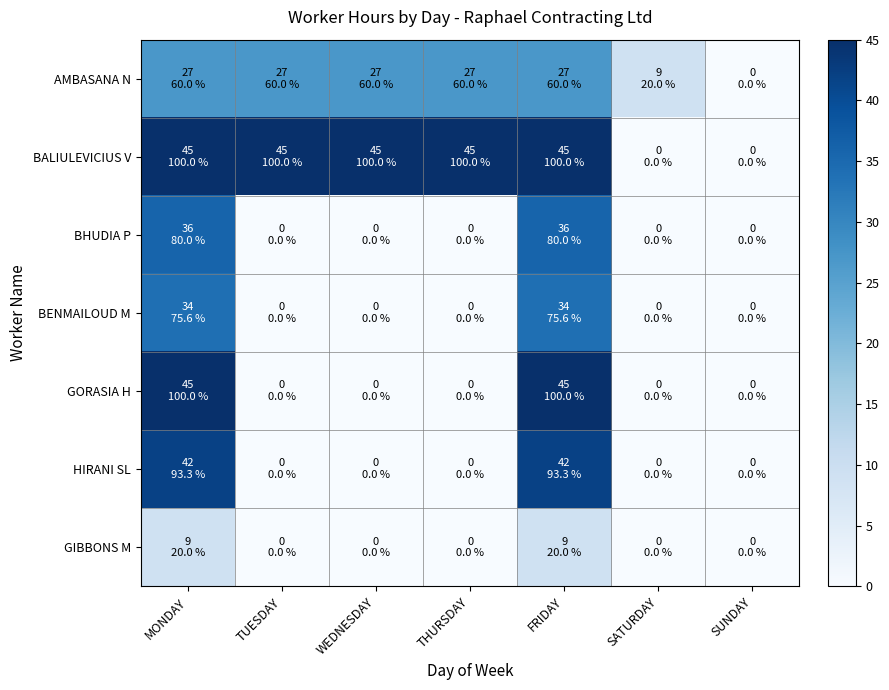

Which series changed the most between SATURDAY and SUNDAY?

AMBASANA N